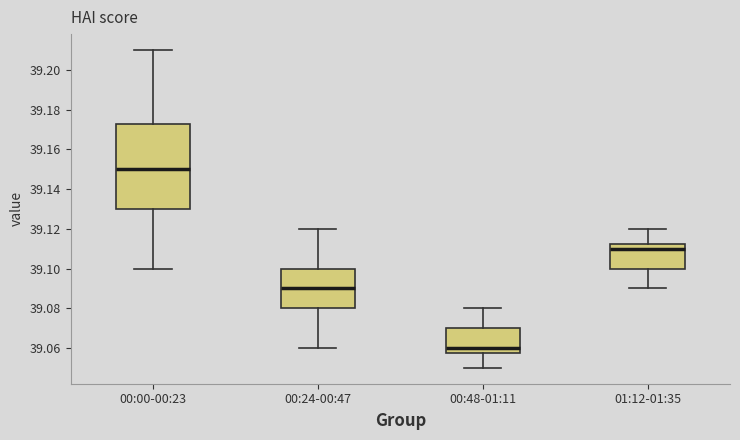

Where does the median line of the box for 01:12-01:35 sit on the y-axis? The values are not printed on the chart, so give them approximately, as read against the axis.

39.110